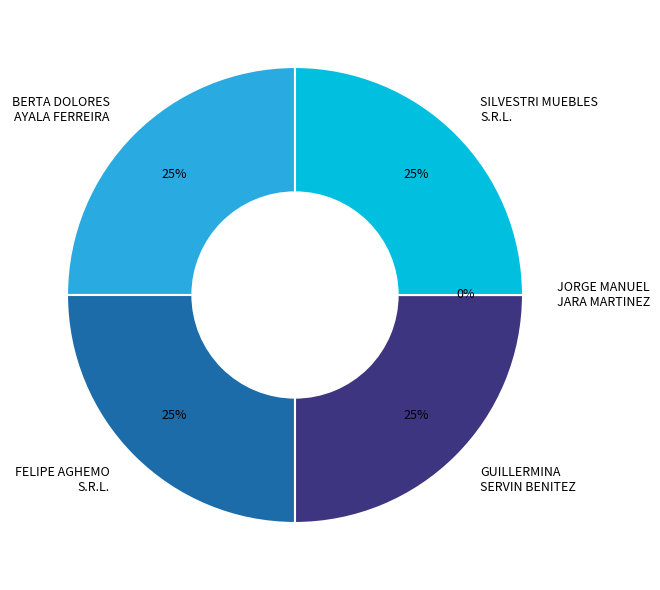

Count the number of slices in the pie.

5